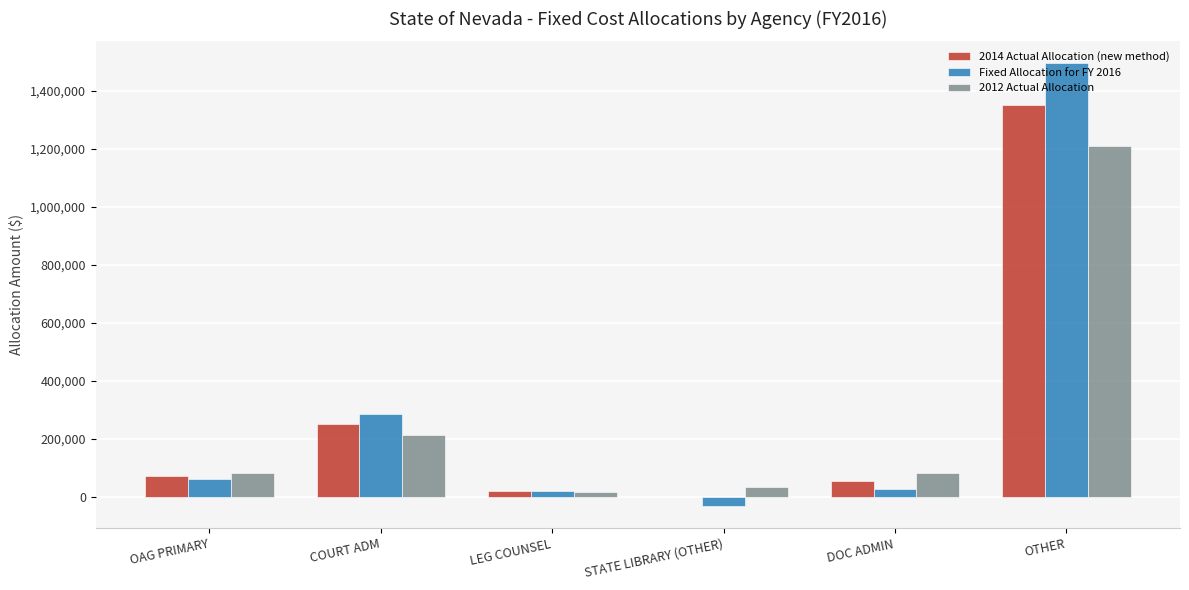

At which category is the sum across all series the highest?

OTHER